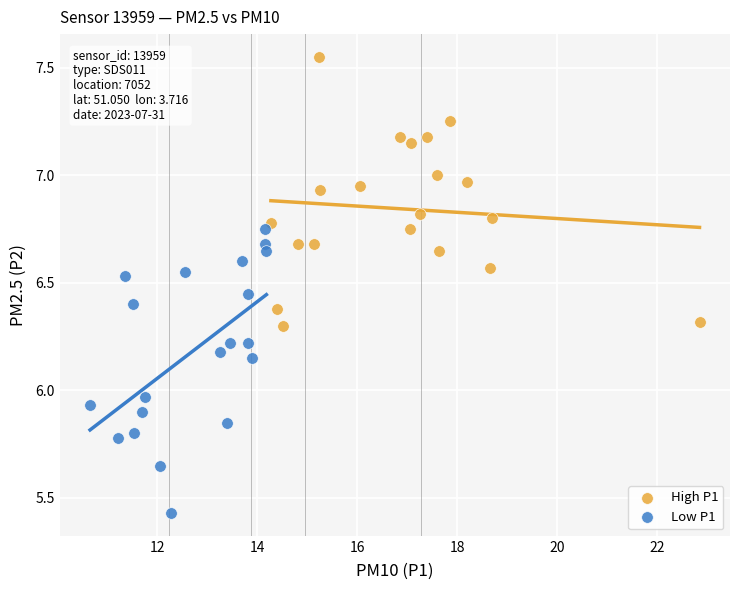

Which series reaches the maximum Y coordinate?

High P1